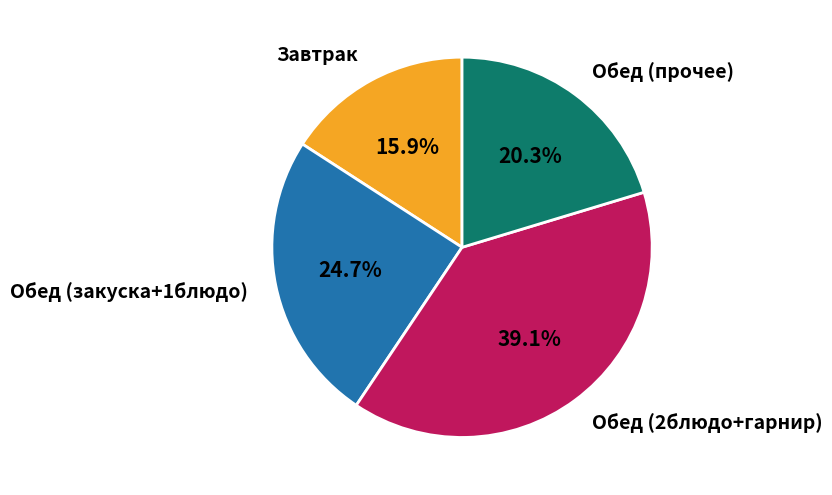

How many slices are in this pie chart?

4